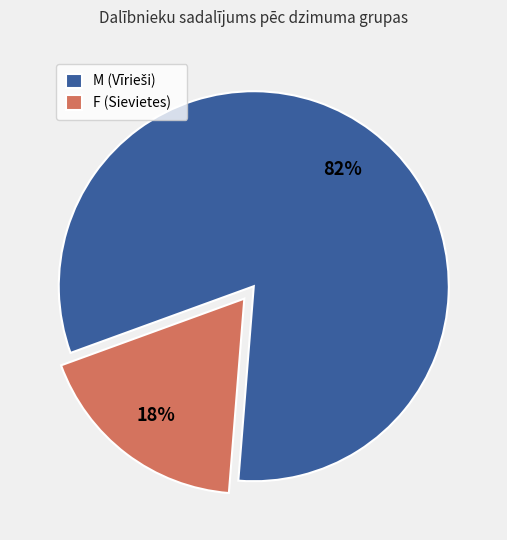

Which category has the smallest portion of the pie?

F (Sievietes)